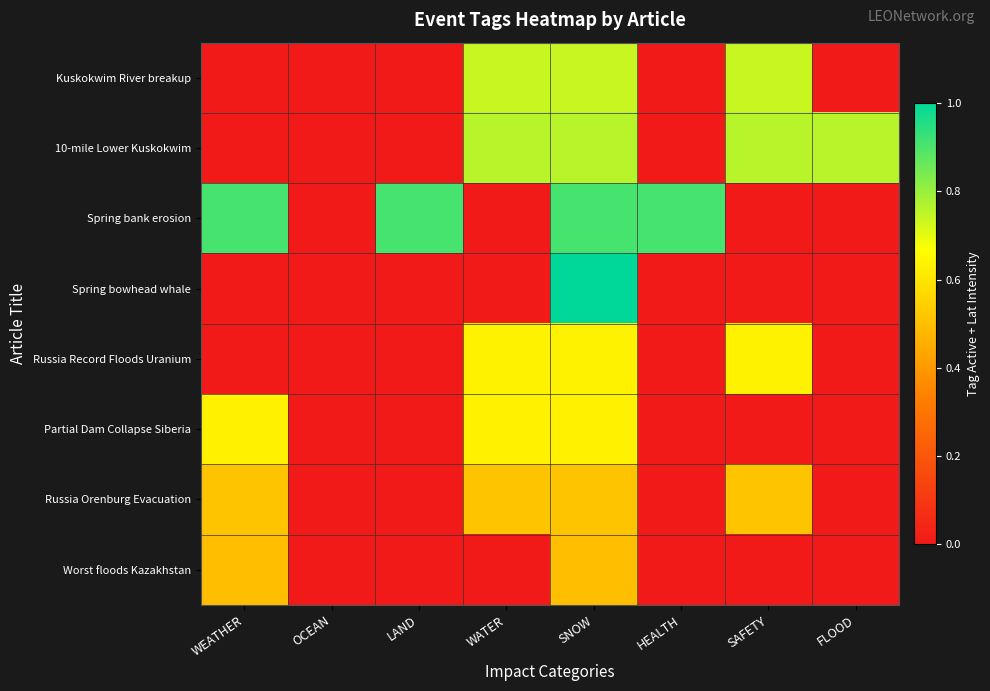

Between HEALTH and FLOOD, which series saw the biggest shift?

Spring bank erosion